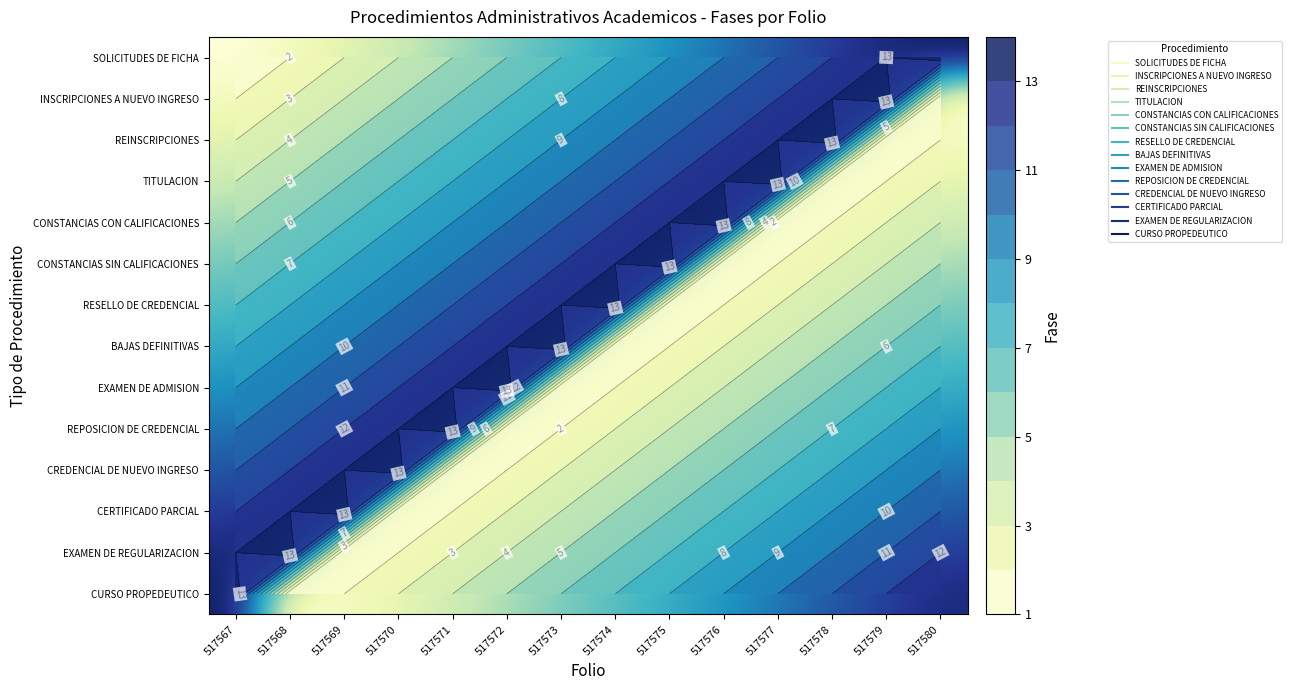

What is the spread (max minus min) of values at 517571?

13